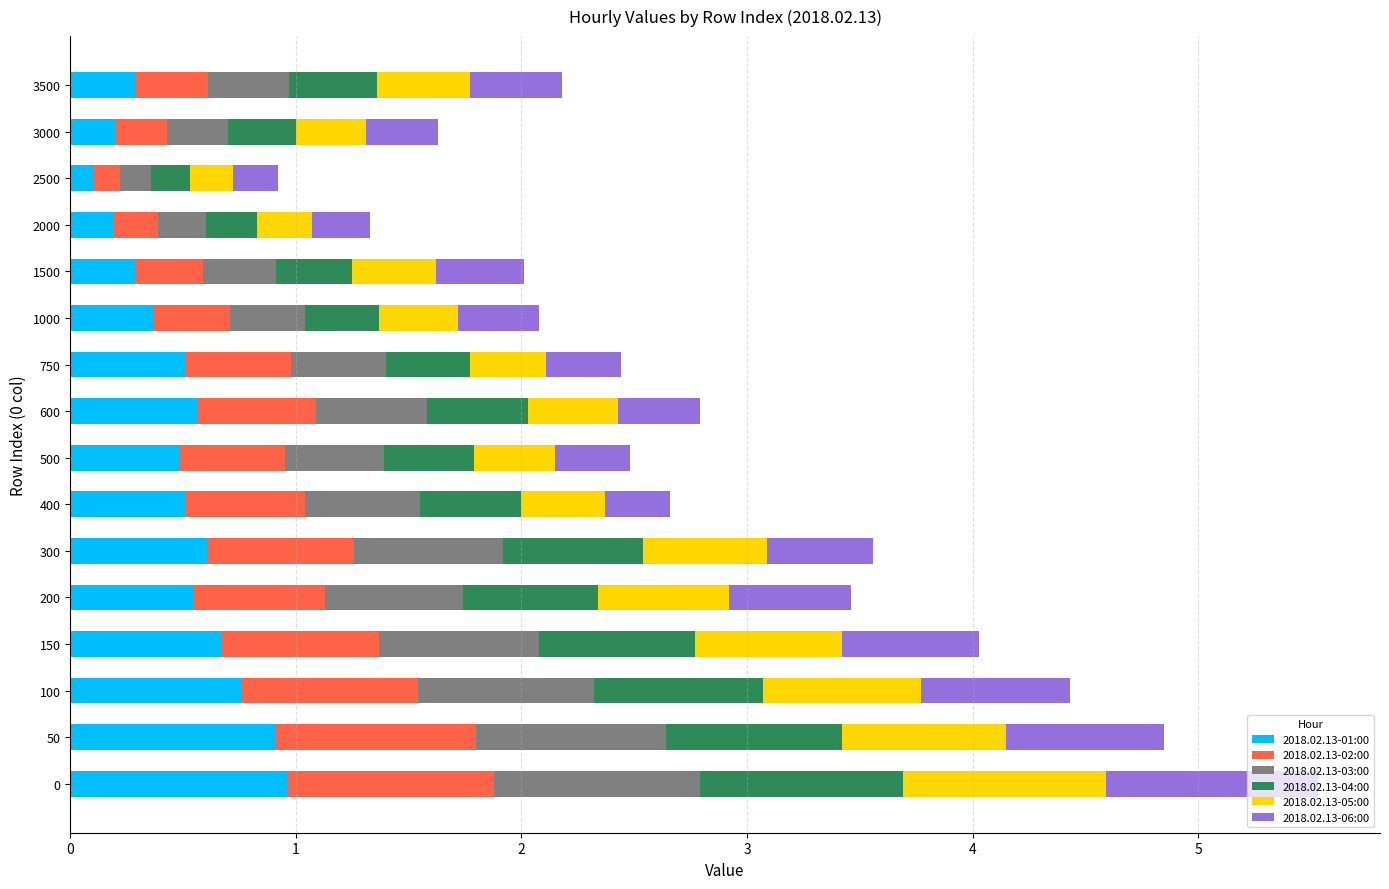

Is it true that 2018.02.13-01:00 equals 0.7 at 500?

False